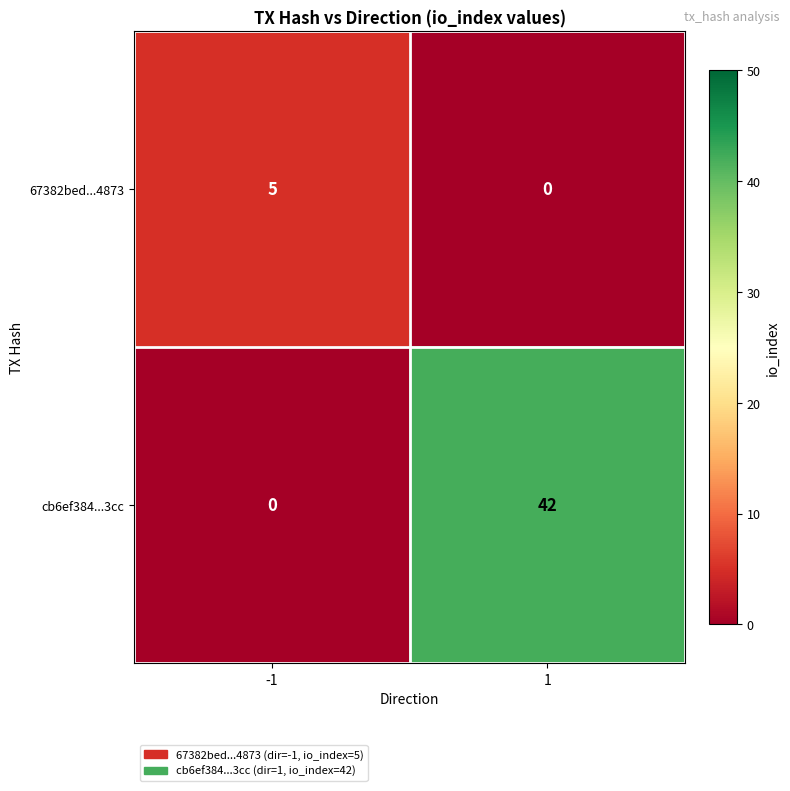

The 67382bed...4873 series shows 5 at -1. True or false?

True